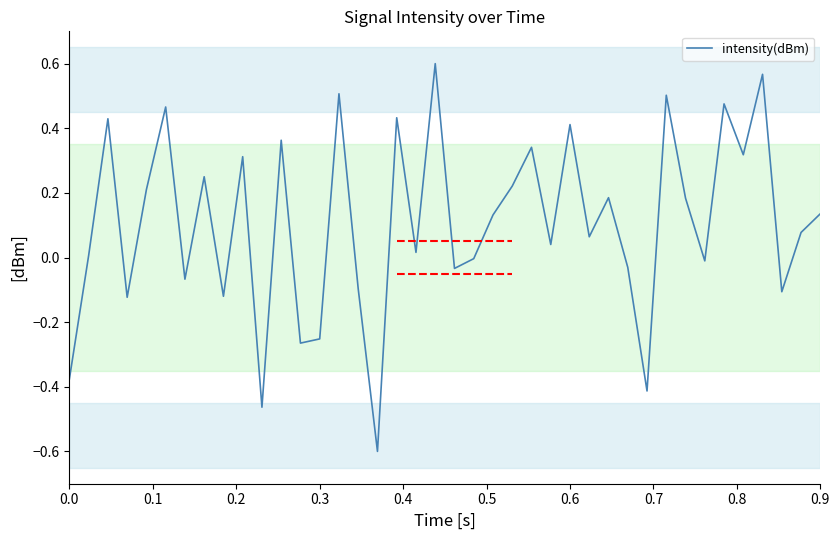

What is the minimum value shown in the chart?

-0.6